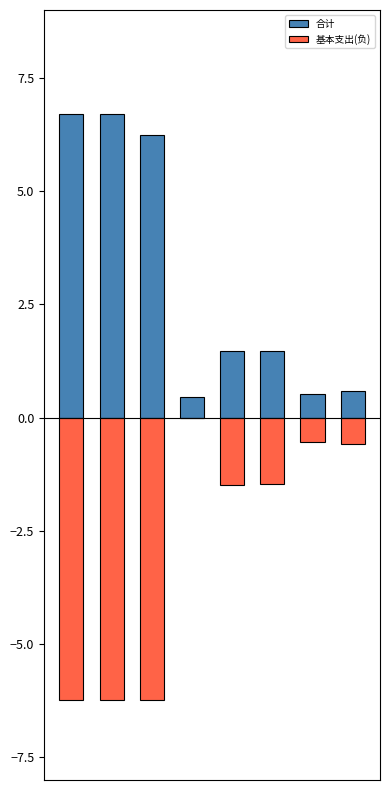

Which series changed the most between 3 and 5?

基本支出(负)